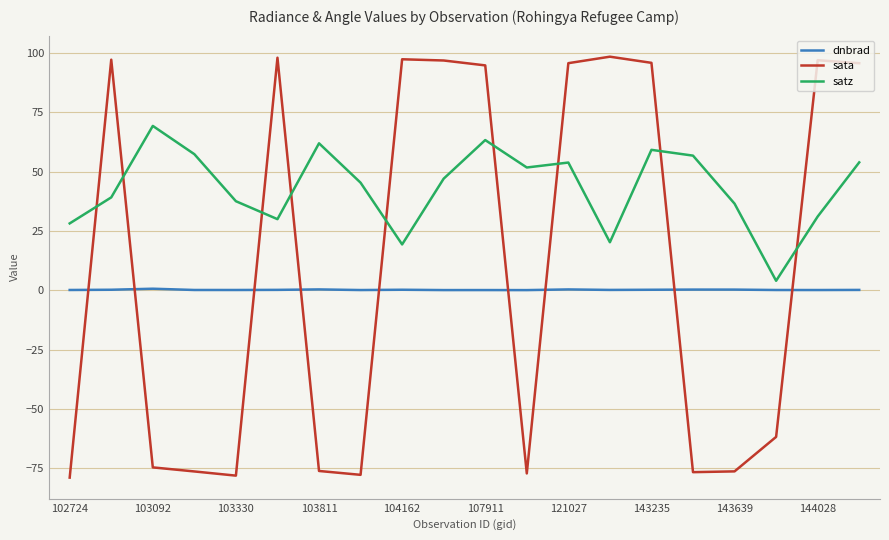

Which series has the largest range (max minus min)?

sata